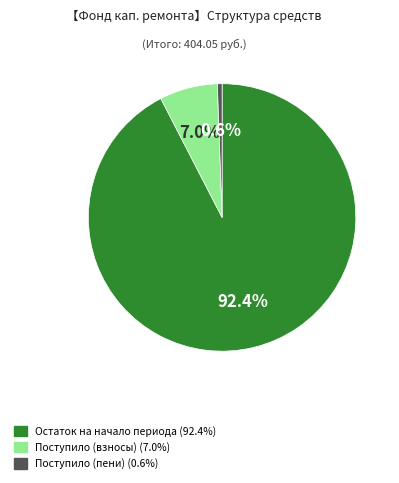

Is there a majority slice in this chart?

Yes